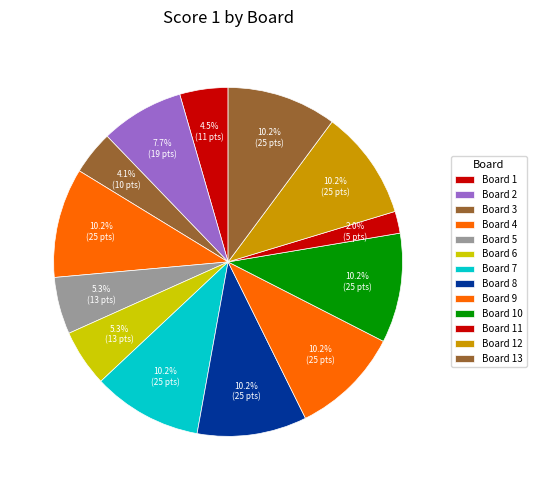

To the nearest percent, what is the difference between the largest and smallest slice percentages?

8%